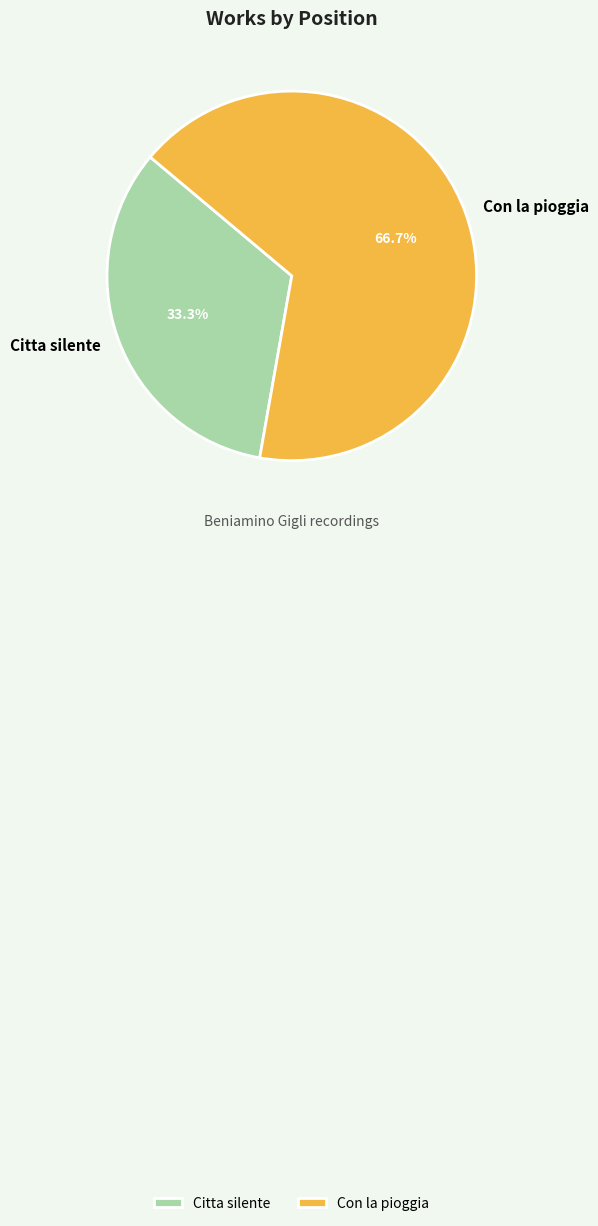

What is the largest slice in the pie chart?

Con la pioggia